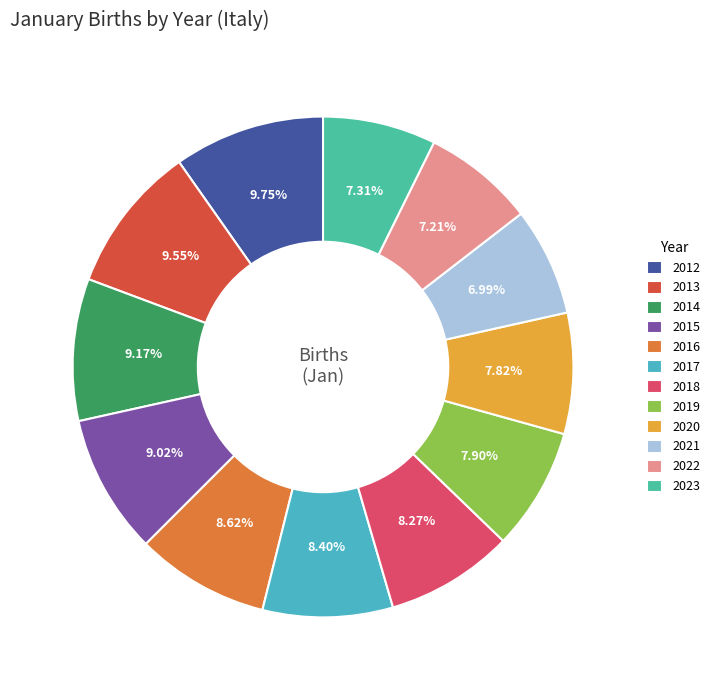

Is there any slice that represents more than half of the pie?

No